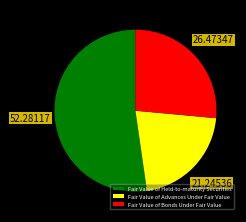

Which slice is the smallest?

Fair Value of Advances Under Fair Value